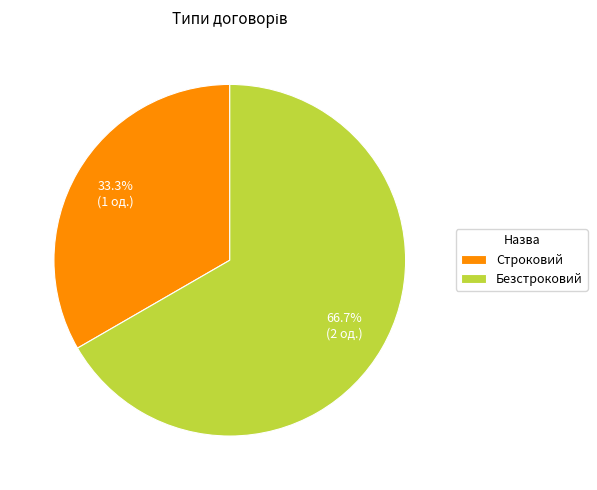

Rank the categories by value from highest to lowest.

Безстроковий, Строковий